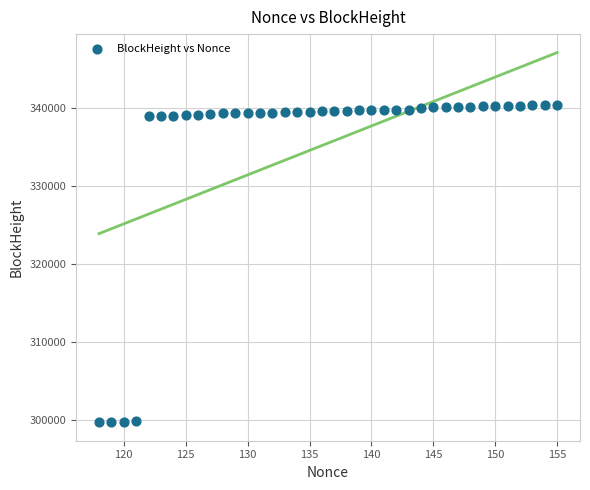

What is the range of Y values (max minus min)?

40720